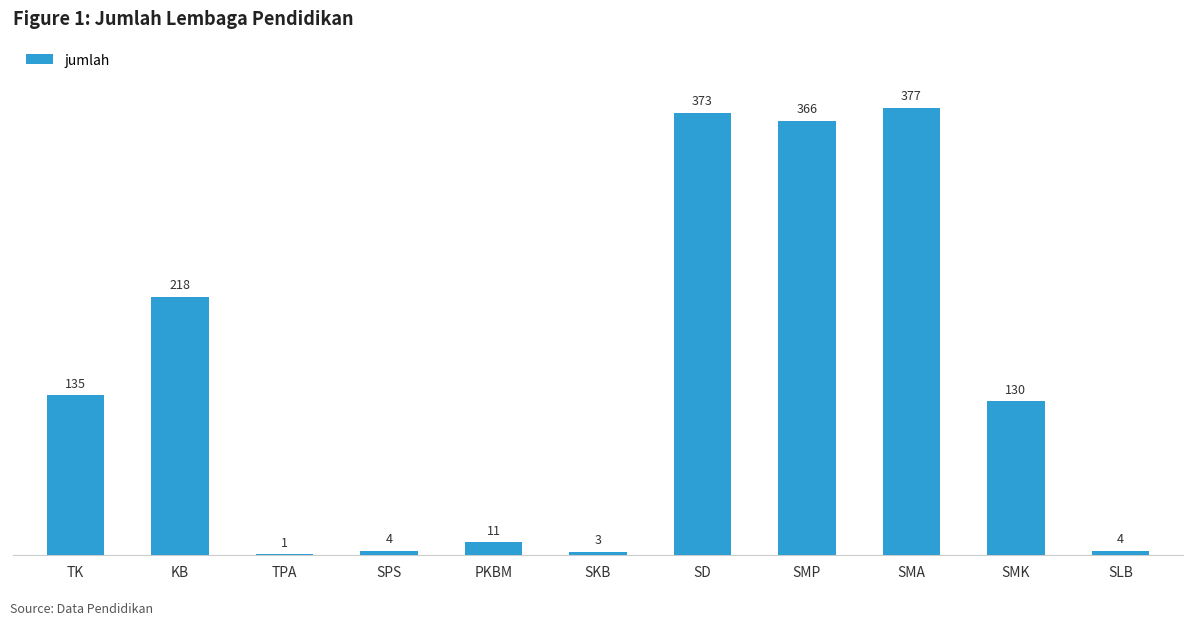

Approximately how many times larger is the value at SMK compared to SD?

0.3